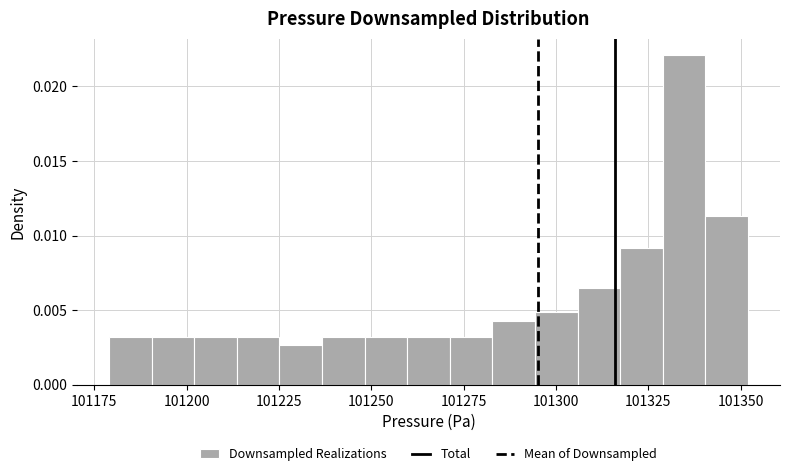

Read against the x-axis, roughly where is the centre of the tallest bar?

101335